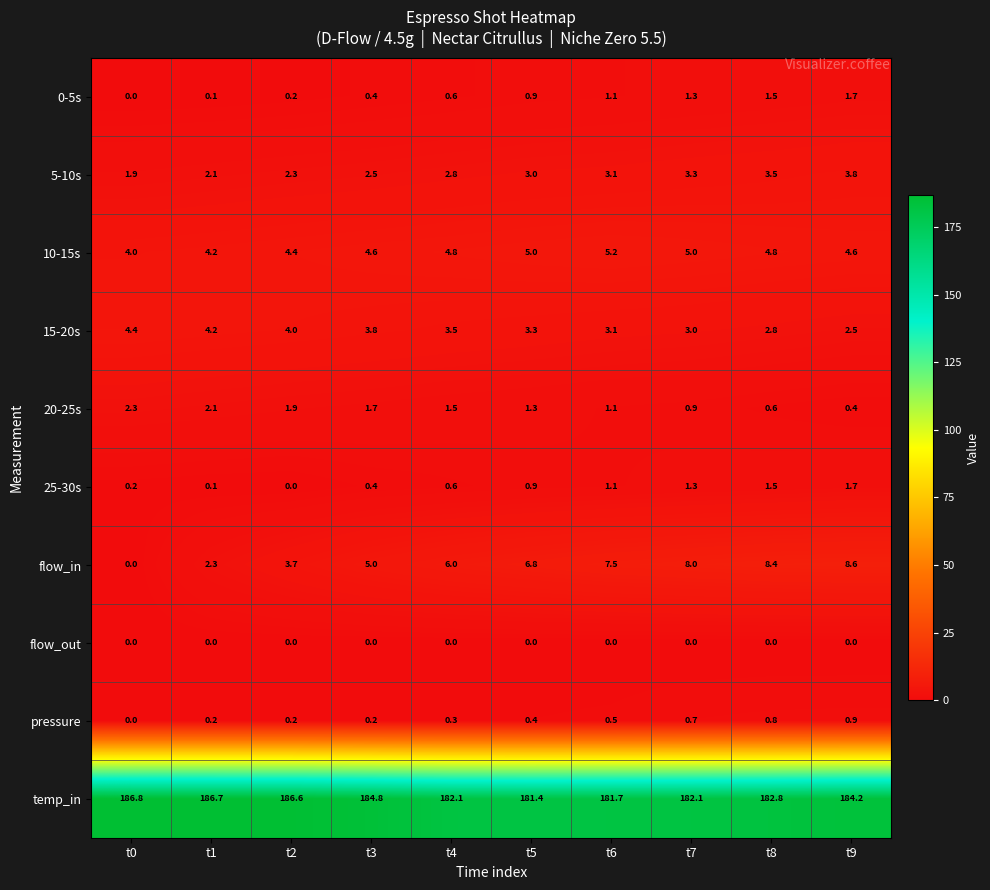

True or false: flow_out has a value of 0.0 at t8.

True